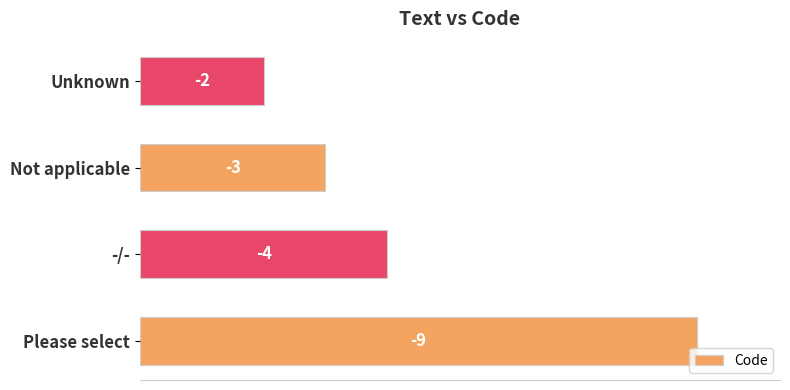

How many bars are there in total?

4